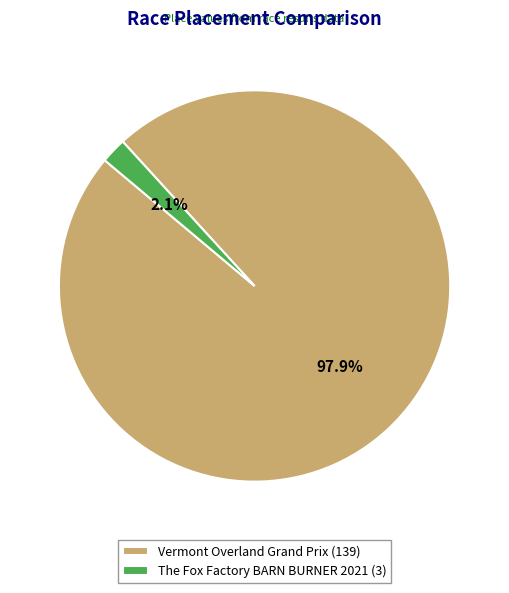

Do The Fox Factory BARN BURNER 2021 and Vermont Overland Grand Prix together represent more than half of the pie?

Yes